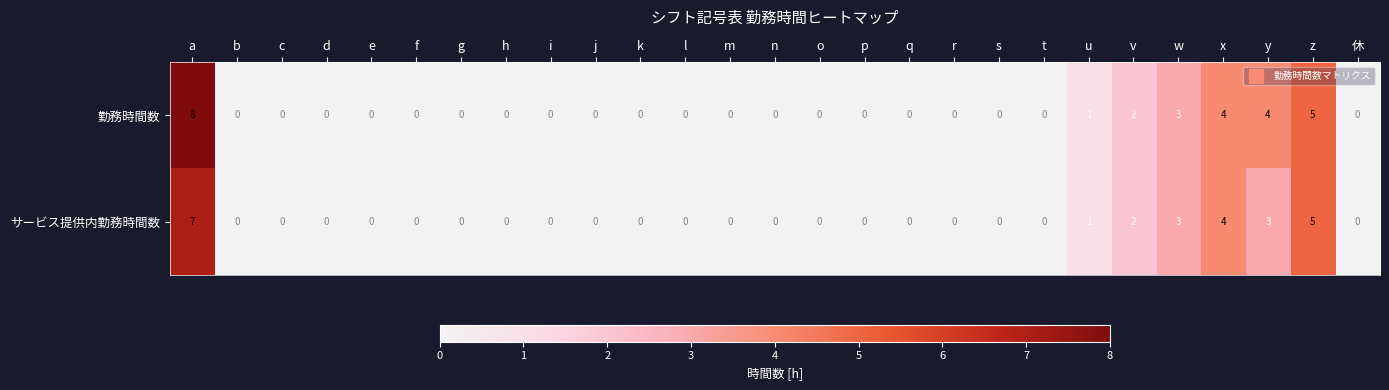

True or false: サービス提供内勤務時間数 has a value of 5 at z.

True